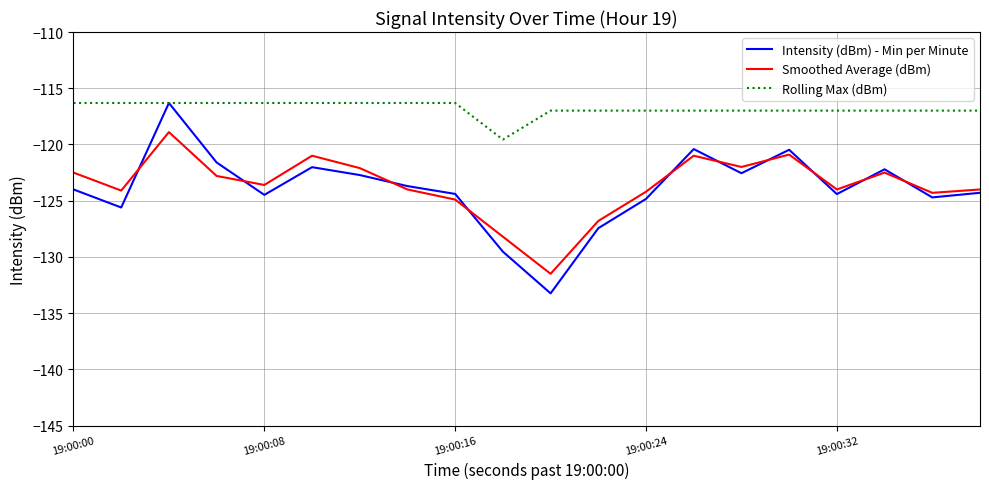

In Smoothed Average (dBm), how many points are lower than both neighbors (excluding endpoints)?

6